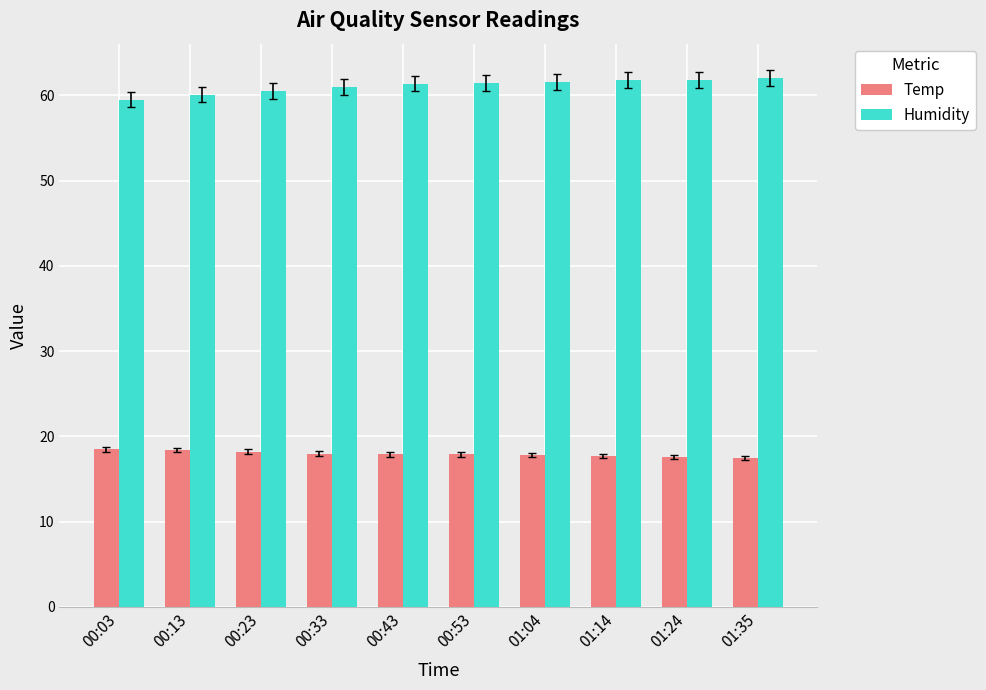

What is the difference between the highest and lowest values at 01:14?

44.1